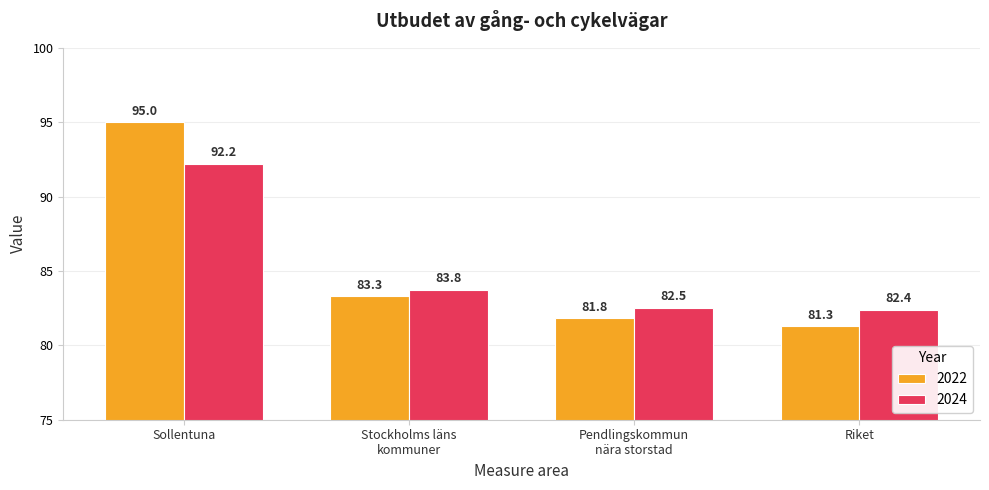

What is the spread (max minus min) of values at Pendlingskommun
nära storstad?

0.7